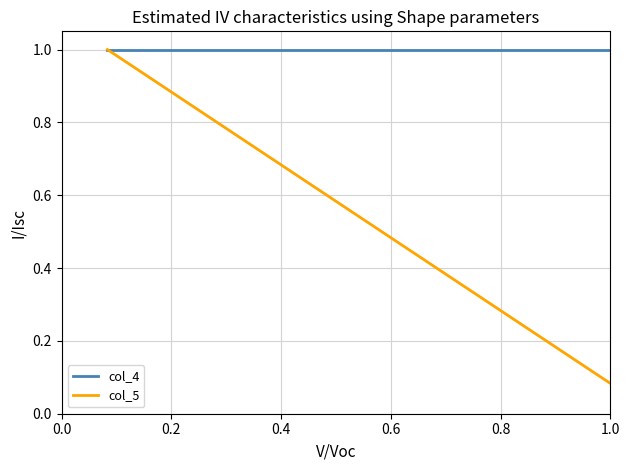

Rank the series by their average value, from lowest to highest.

col_5, col_4